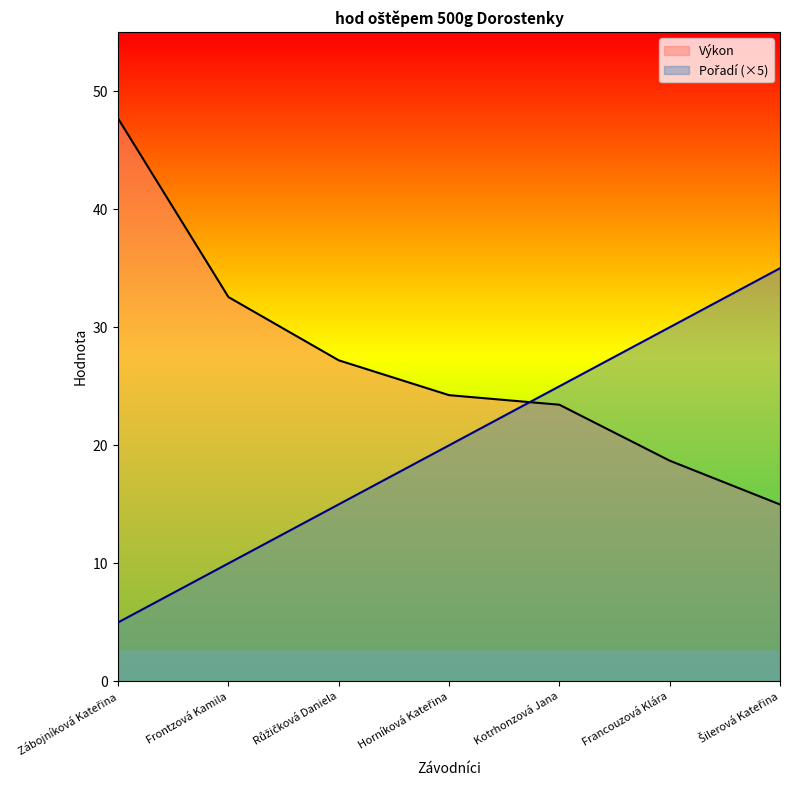

What is the approximate value of Výkon at Horníková Kateřina?

24.2